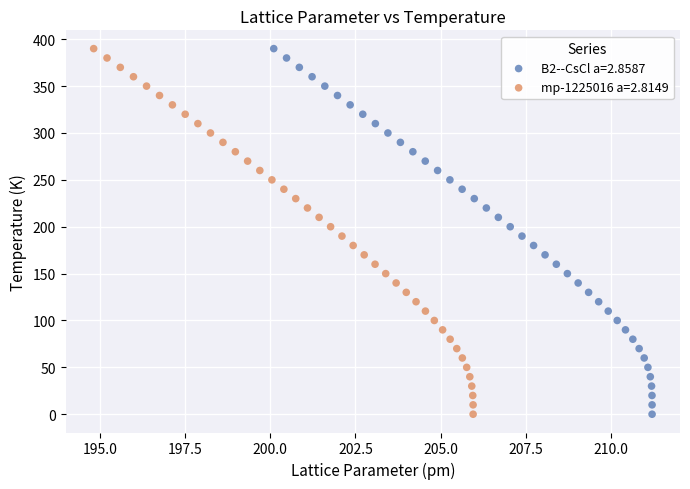

What are all the series names shown in the legend?

B2--CsCl a=2.8587, mp-1225016 a=2.8149